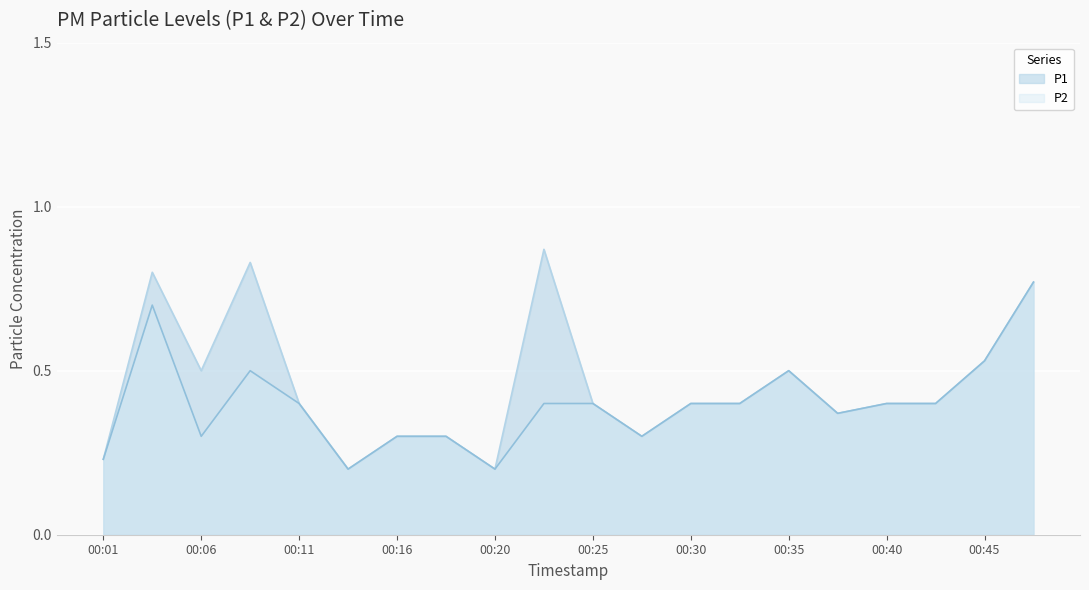

Which series has the largest range (max minus min)?

P1